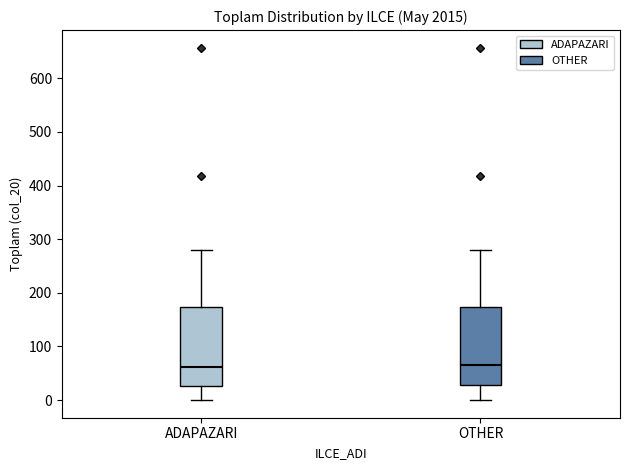

Where does the median line of the box for OTHER sit on the y-axis? The values are not printed on the chart, so give them approximately, as read against the axis.

70